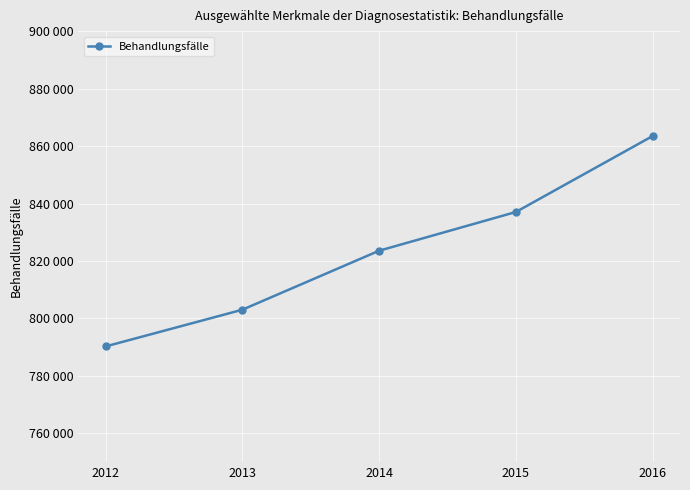

What is the sum of the values at 2016 and 2014?

1687060